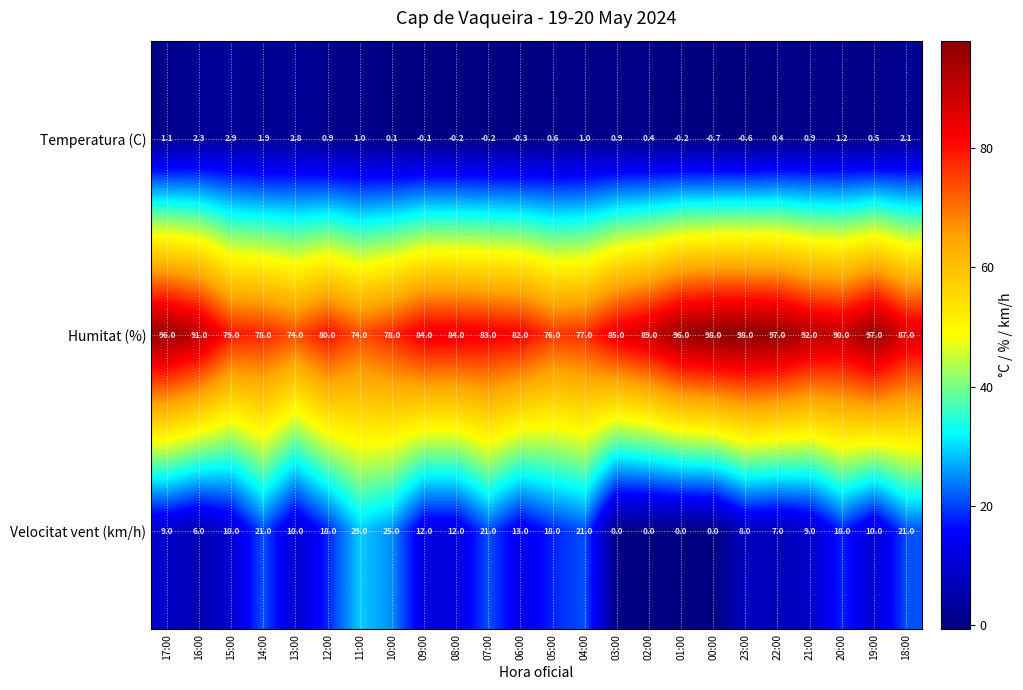

What is the sum of all Temperatura (C) values?

18.7